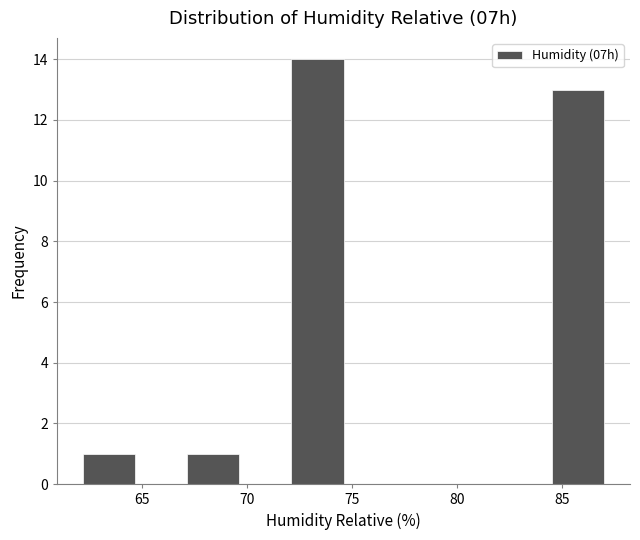

Reading left to right, list every bar in this chart as the range it spans on the x-axis followed by its height. Neither the bar edges nor the heights are printed on the chart, so give them approximately, as read against the axes.

62.0 to 64.5: 1
64.5 to 67.0: 0
67.0 to 69.5: 1
69.5 to 72.0: 0
72.0 to 74.5: 14
74.5 to 77.0: 0
77.0 to 79.5: 0
79.5 to 82.0: 0
82.0 to 84.5: 0
84.5 to 87.0: 13